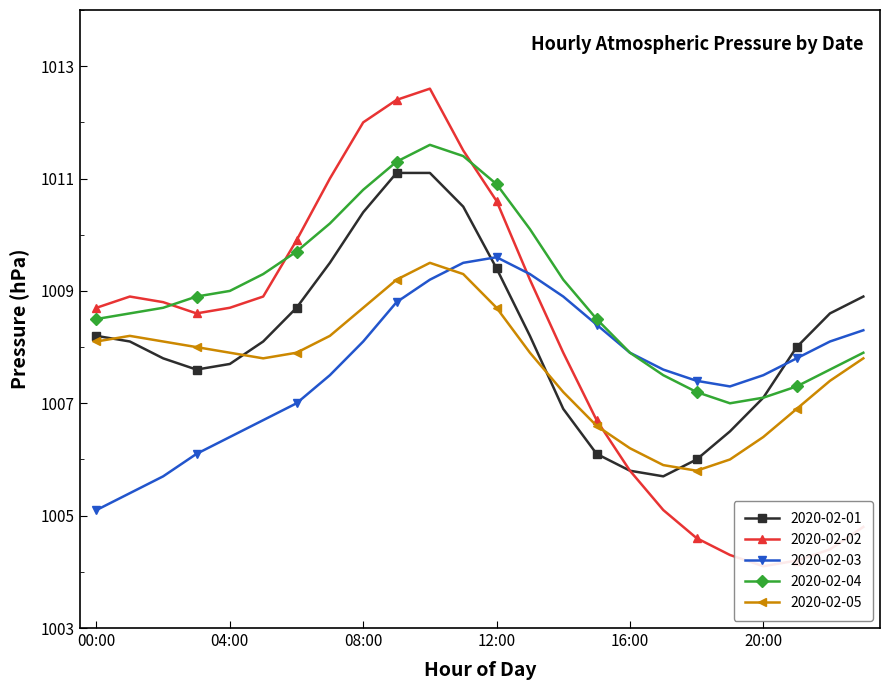

List the series in order of their peak value, lowest first.

2020-02-05, 2020-02-03, 2020-02-01, 2020-02-04, 2020-02-02